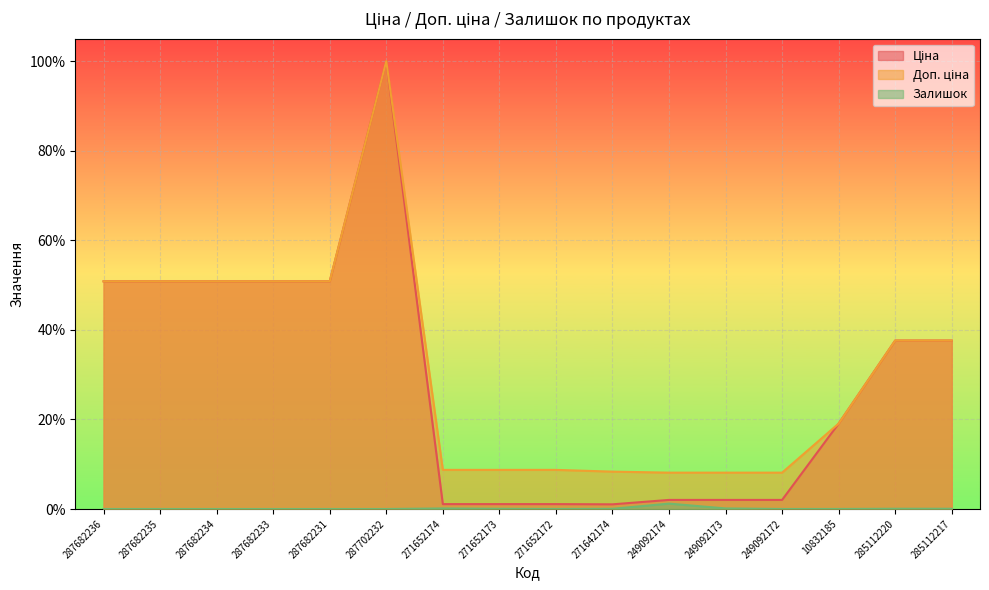

Does the chart display data point markers on the line(s)?

No